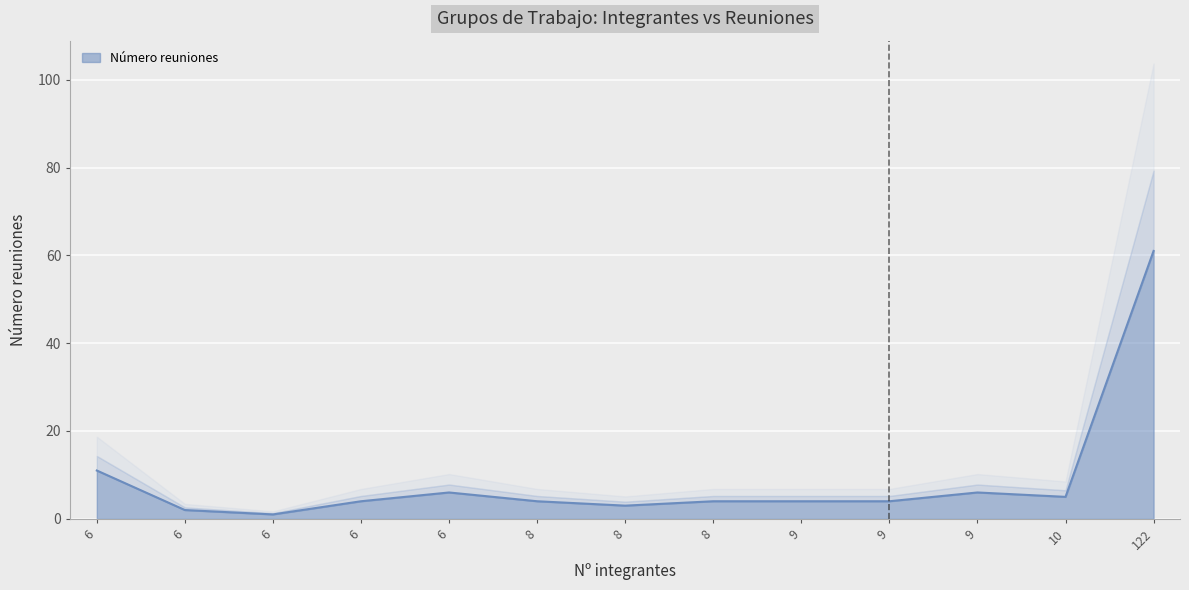

How many data points does each series have?

13